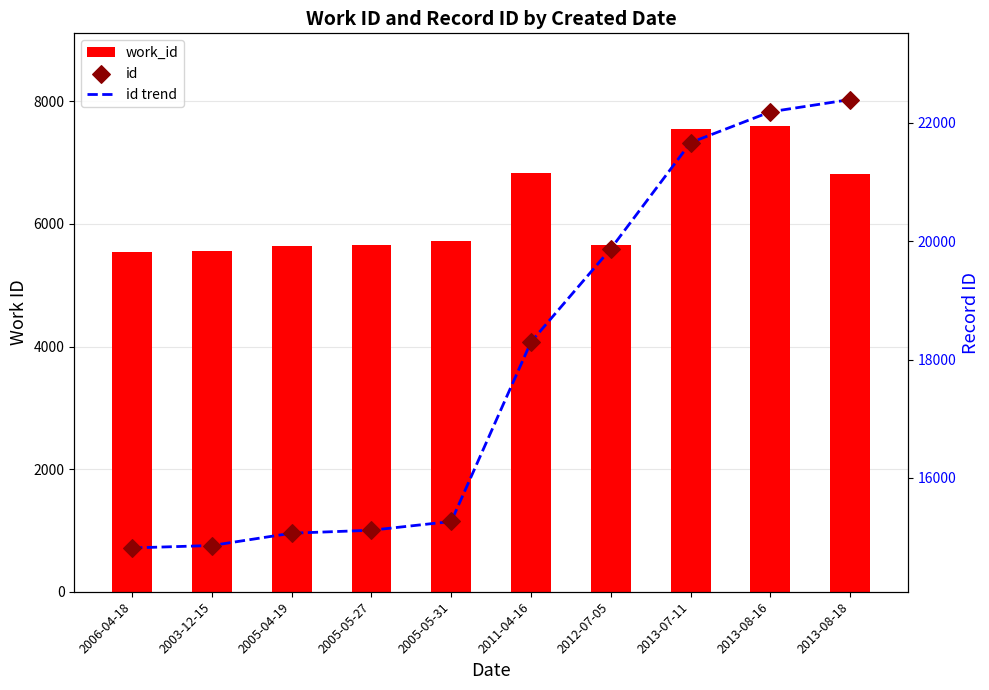

What is the total value across all series at 2005-05-27?

35886